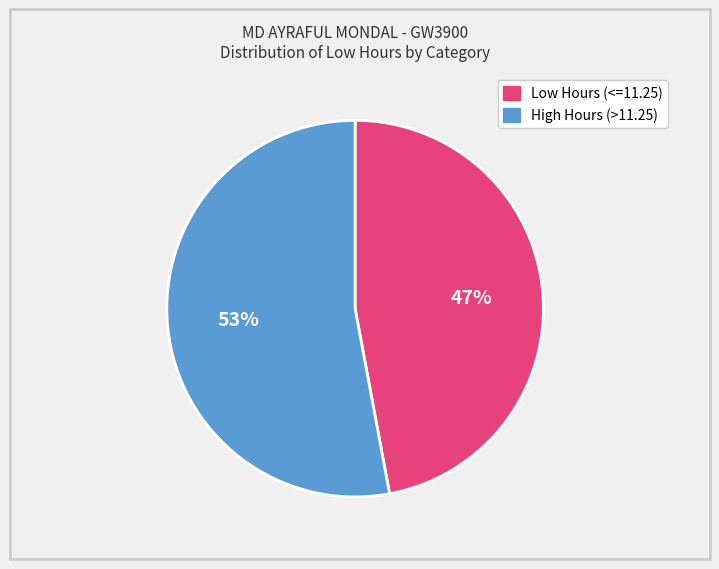

True or false: Low Hours (<=11.25) accounts for 60% of the total.

False